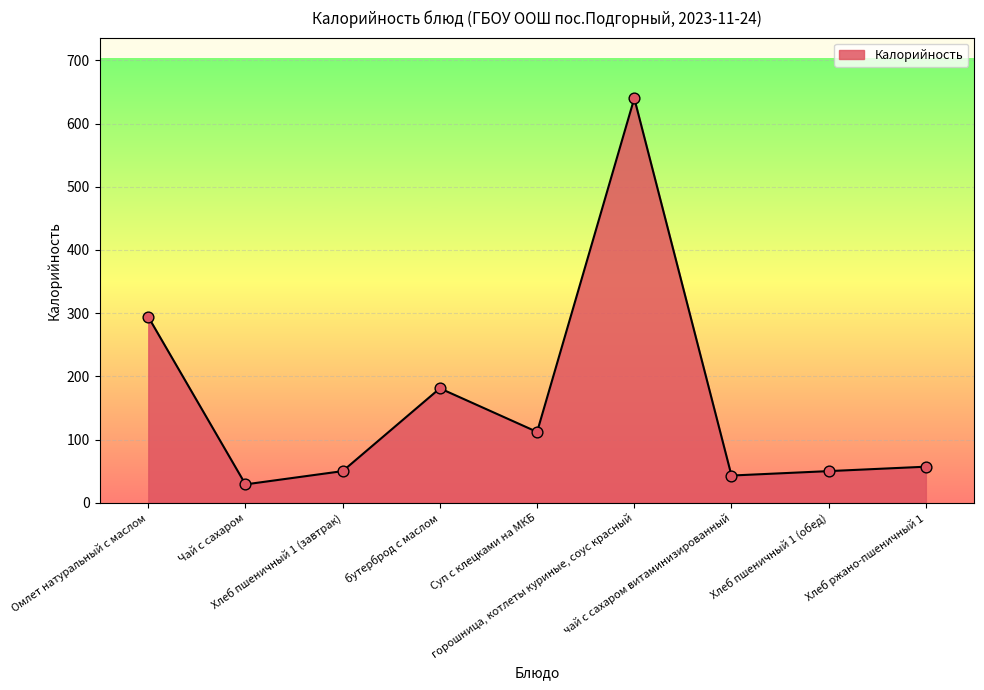

What is the ratio of the value at горошница, котлеты куриные, соус красный to the value at Омлет натуральный с маслом?

2.2